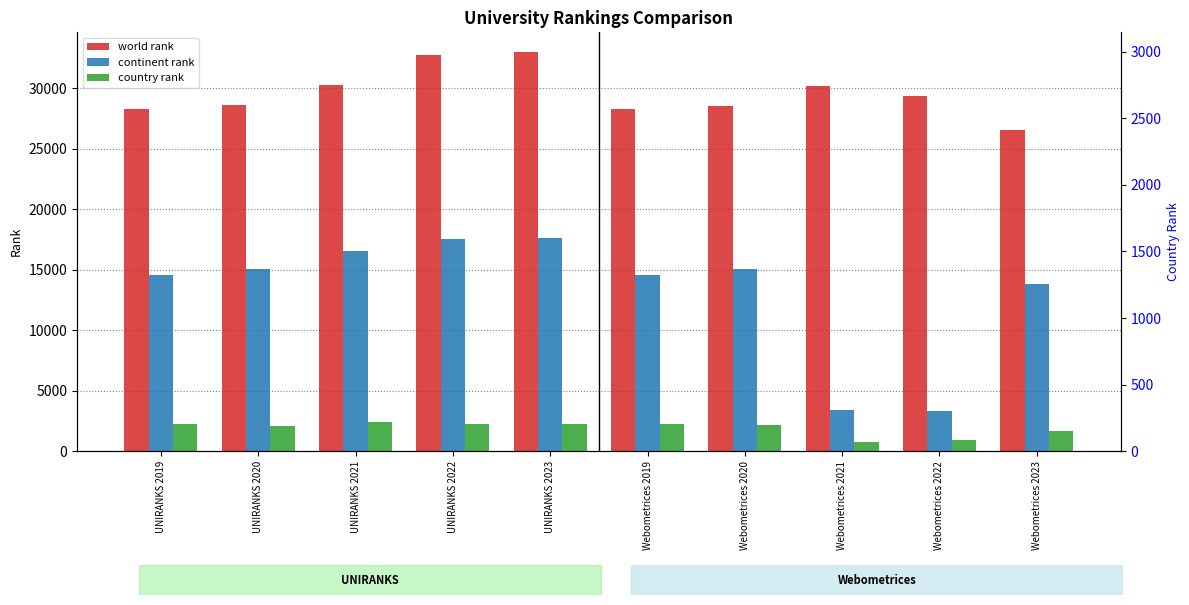

Are the bars horizontal?

No